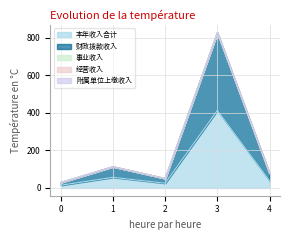

Which series has the largest range (max minus min)?

本年收入合计